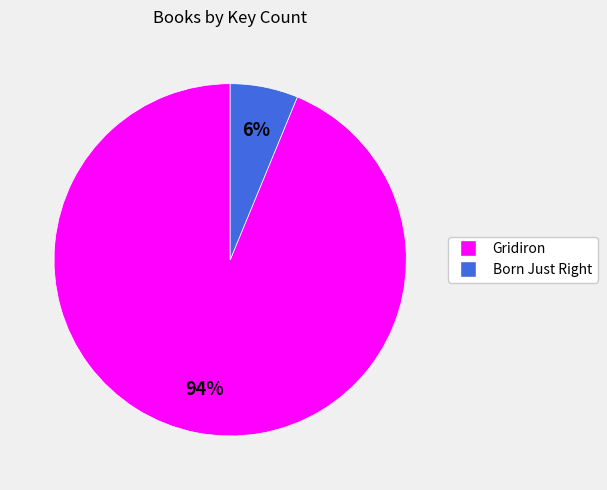

How many slices are in this pie chart?

2